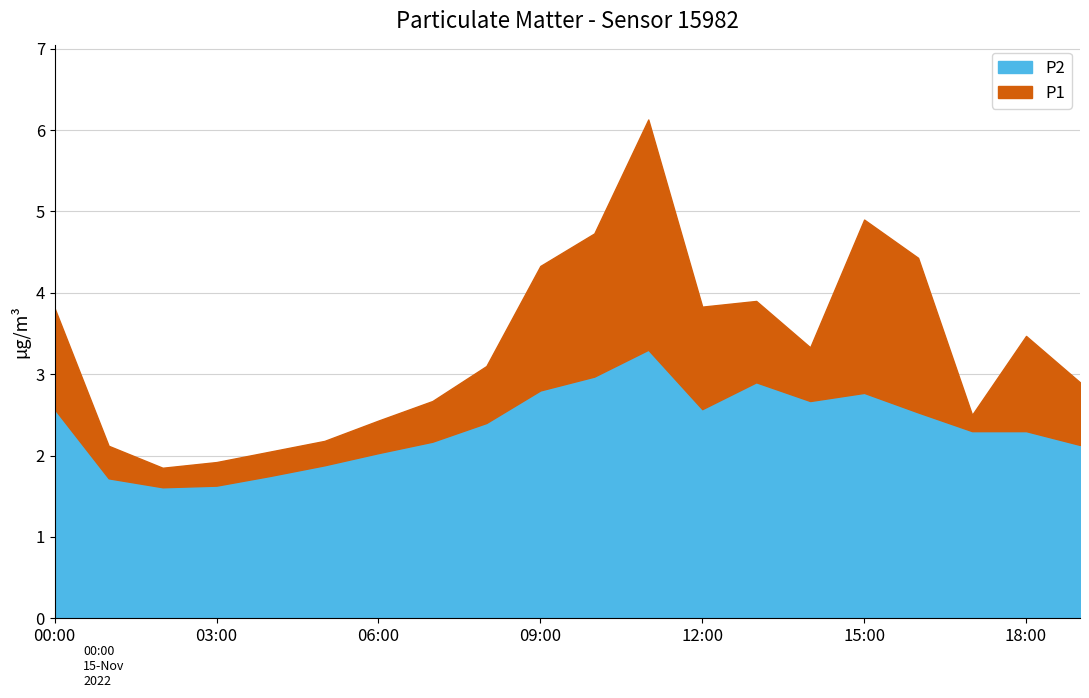

What is the label of the 4th point from the left?

03:00